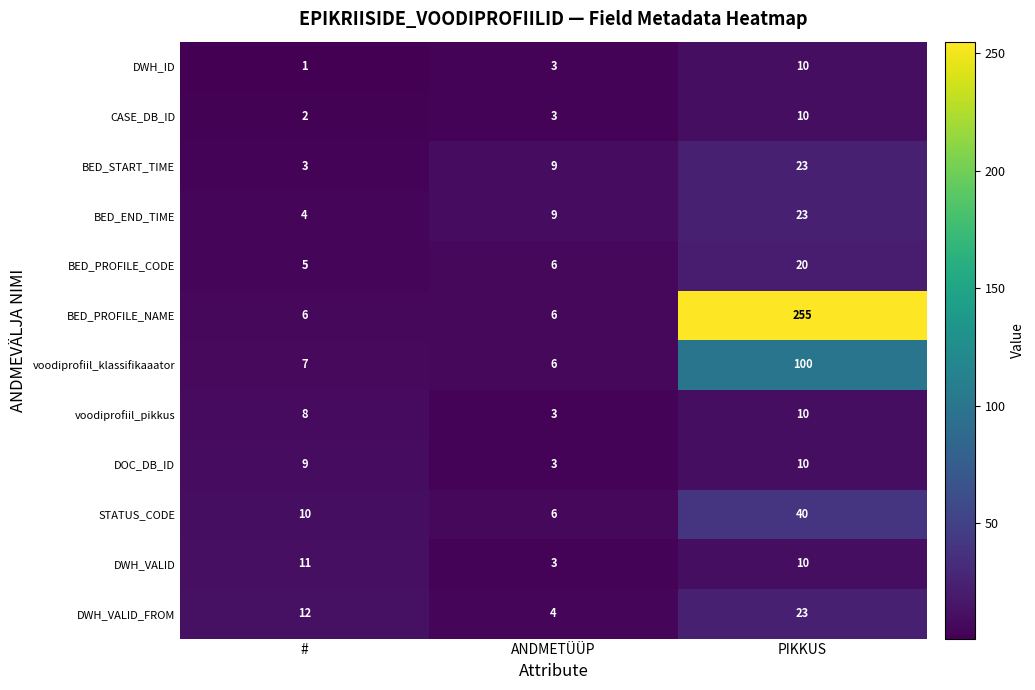

What is the difference between the DOC_DB_ID values at ANDMETÜÜP and PIKKUS?

7